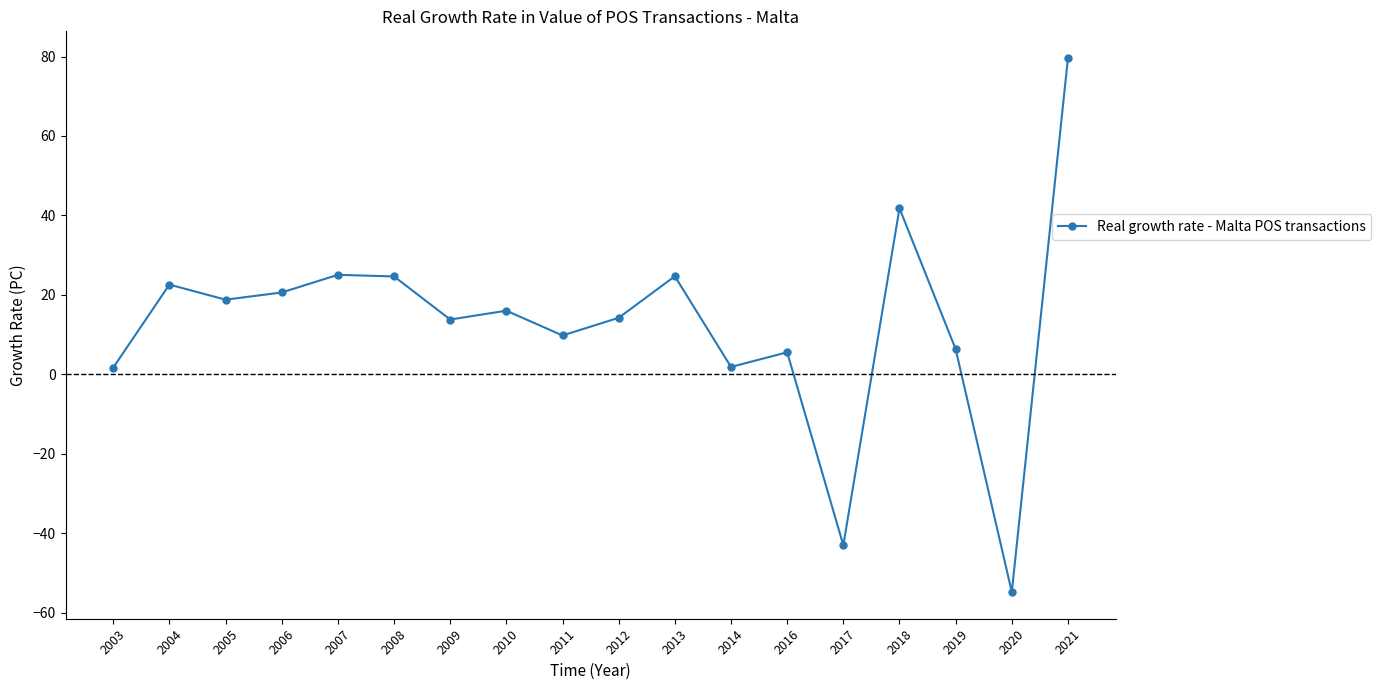

How many lines are shown in the chart?

1